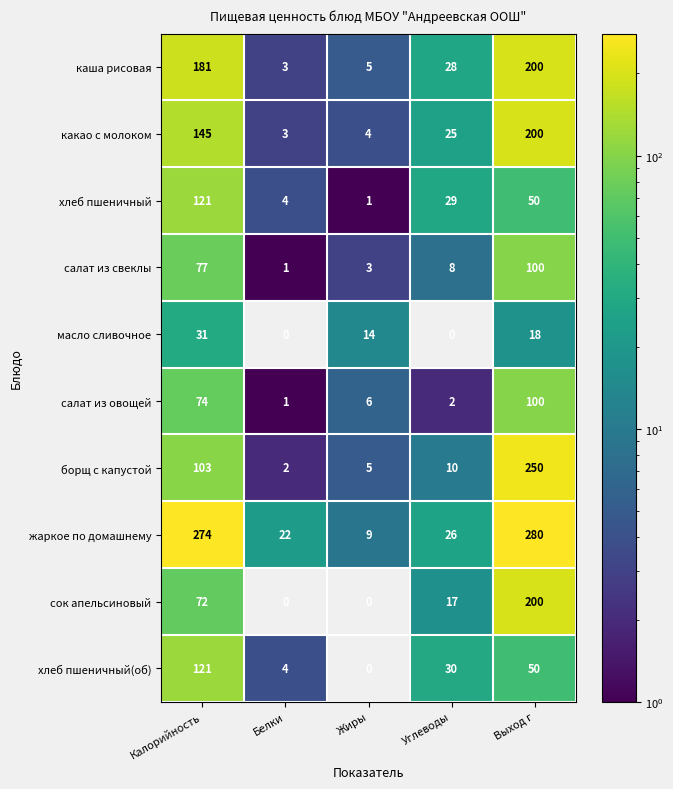

Between Белки and Жиры, which series saw the biggest shift?

масло сливочное